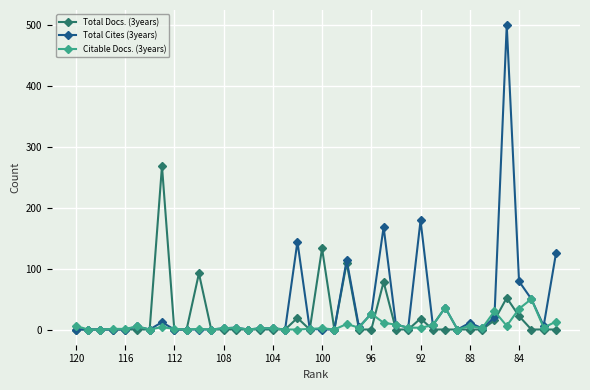

How many lines are shown in the chart?

3